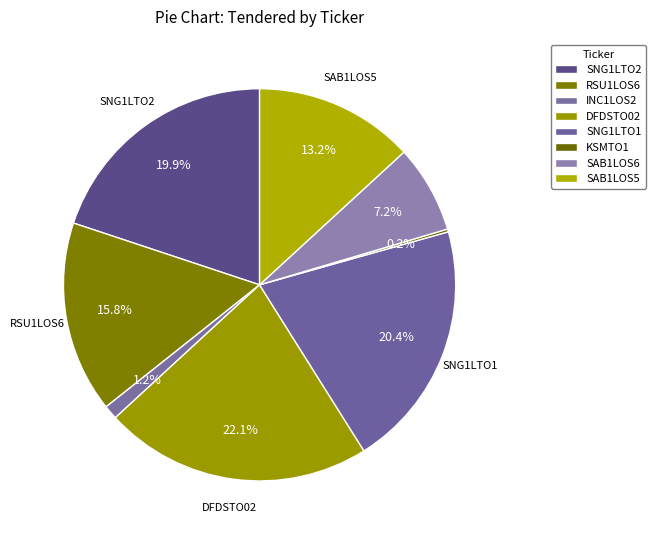

Rank the categories by value from highest to lowest.

DFDSTO02, SNG1LTO1, SNG1LTO2, RSU1LOS6, SAB1LOS5, SAB1LOS6, INC1LOS2, KSMTO1